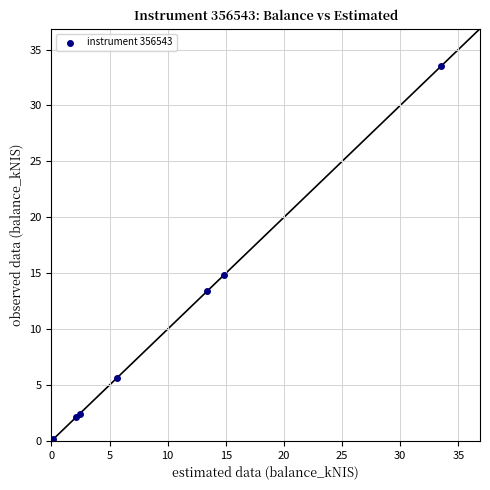

What Y value in the scatter plot is closest to 16?

14.8